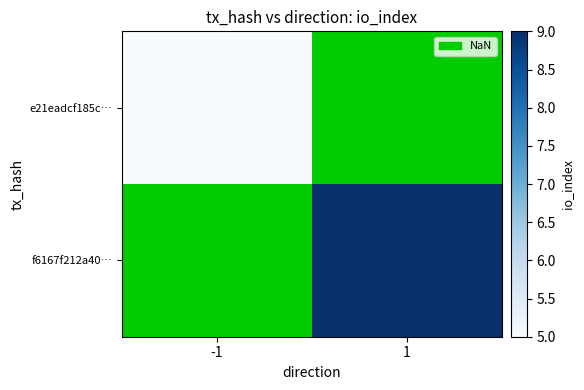

At how many categories does at least one series exceed 6?

1